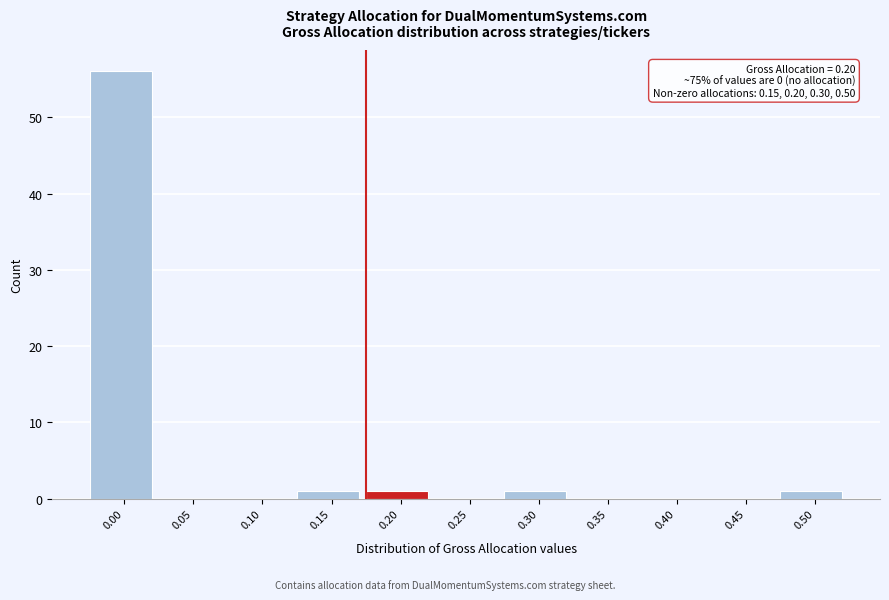

Reading right to left, extract all data points from this chart.

0.50=1	0.45=0	0.40=0	0.35=0	0.30=1	0.25=0	0.20=1	0.15=1	0.10=0	0.05=0	0.00=56